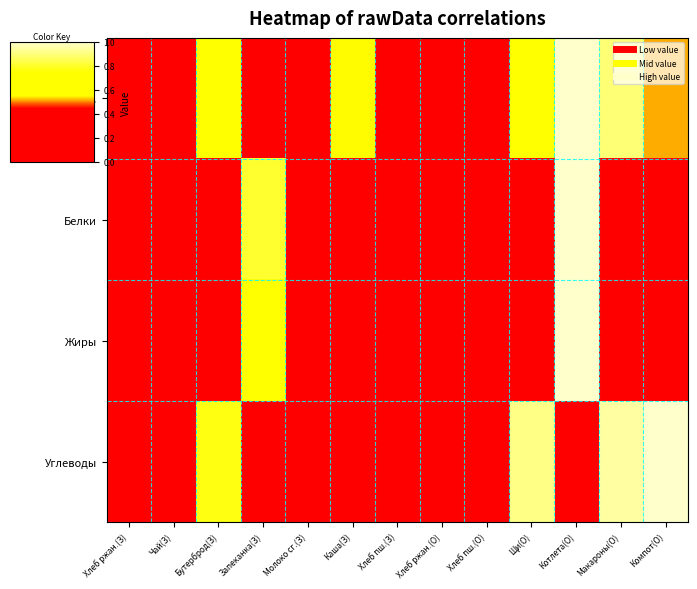

Reading left to right, extract all data points from this chart.

Калорийность: Хлеб ржан.(З)=0.0	Чай(З)=0.1	Бутерброд(З)=0.6	Запеканка(З)=0.4	Молоко сг.(З)=0.0	Каша(З)=0.5	Хлеб пш.(З)=0.0	Хлеб ржан.(О)=0.0	Хлеб пш.(О)=0.1	Щи(О)=0.7	Котлета(О)=1.0	Макароны(О)=0.9	Компот(О)=0.5
Белки: Хлеб ржан.(З)=0.1	Чай(З)=0.0	Бутерброд(З)=0.1	Запеканка(З)=0.8	Молоко сг.(З)=0.0	Каша(З)=0.1	Хлеб пш.(З)=0.1	Хлеб ржан.(О)=0.1	Хлеб пш.(О)=0.1	Щи(О)=0.1	Котлета(О)=1.0	Макароны(О)=0.4	Компот(О)=0.0
Жиры: Хлеб ржан.(З)=0.0	Чай(З)=0.0	Бутерброд(З)=0.2	Запеканка(З)=0.6	Молоко сг.(З)=0.2	Каша(З)=0.2	Хлеб пш.(З)=0.0	Хлеб ржан.(О)=0.0	Хлеб пш.(О)=0.0	Щи(О)=0.4	Котлета(О)=1.0	Макароны(О)=0.4	Компот(О)=0.0
Углеводы: Хлеб ржан.(З)=0.2	Чай(З)=0.4	Бутерброд(З)=0.8	Запеканка(З)=0.4	Молоко сг.(З)=0.1	Каша(З)=0.3	Хлеб пш.(З)=0.2	Хлеб ржан.(О)=0.2	Хлеб пш.(О)=0.4	Щи(О)=0.9	Котлета(О)=0.0	Макароны(О)=0.9	Компот(О)=1.0